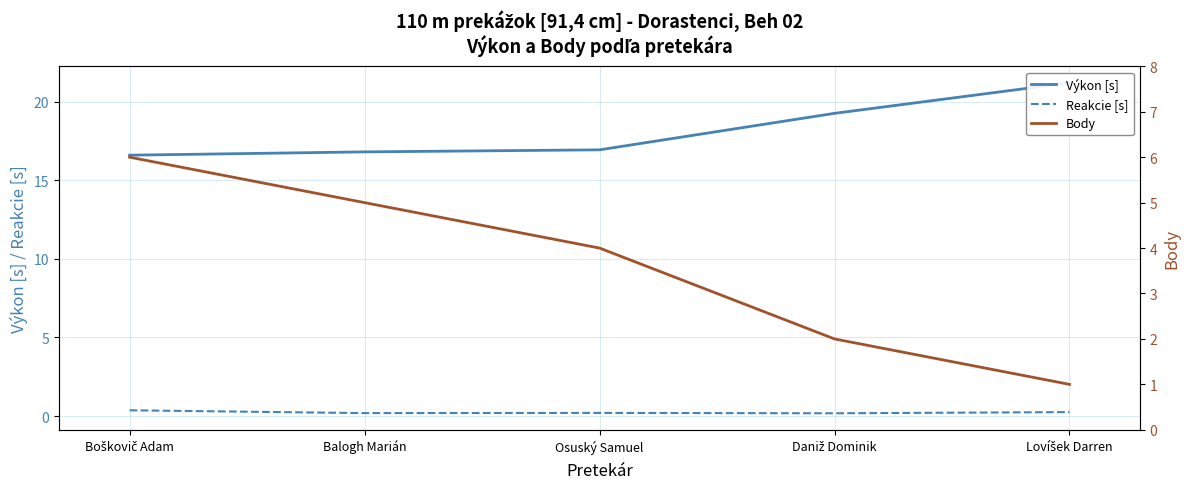

The value of Body at Boškovič Adam is 3.1. True or false?

False